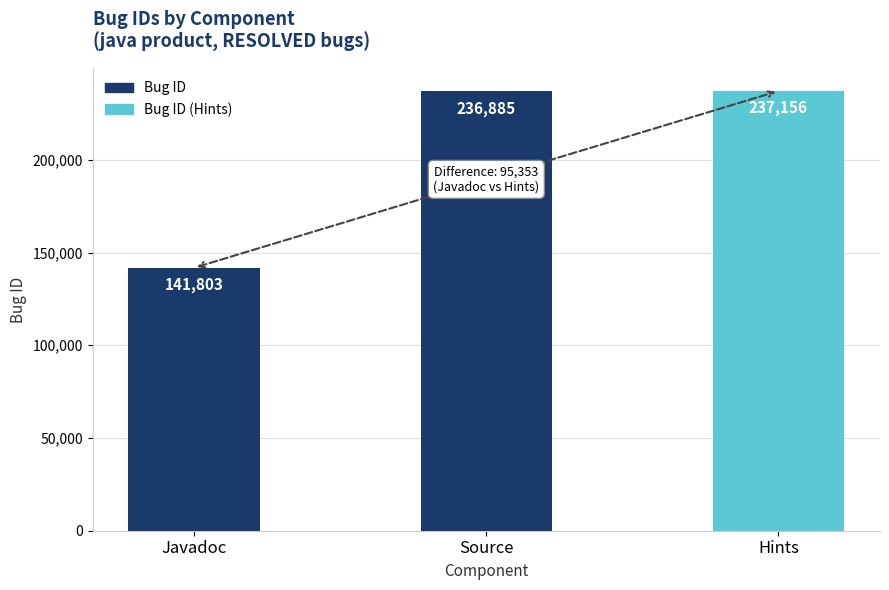

What is the difference between the values at Hints and Javadoc?

95353